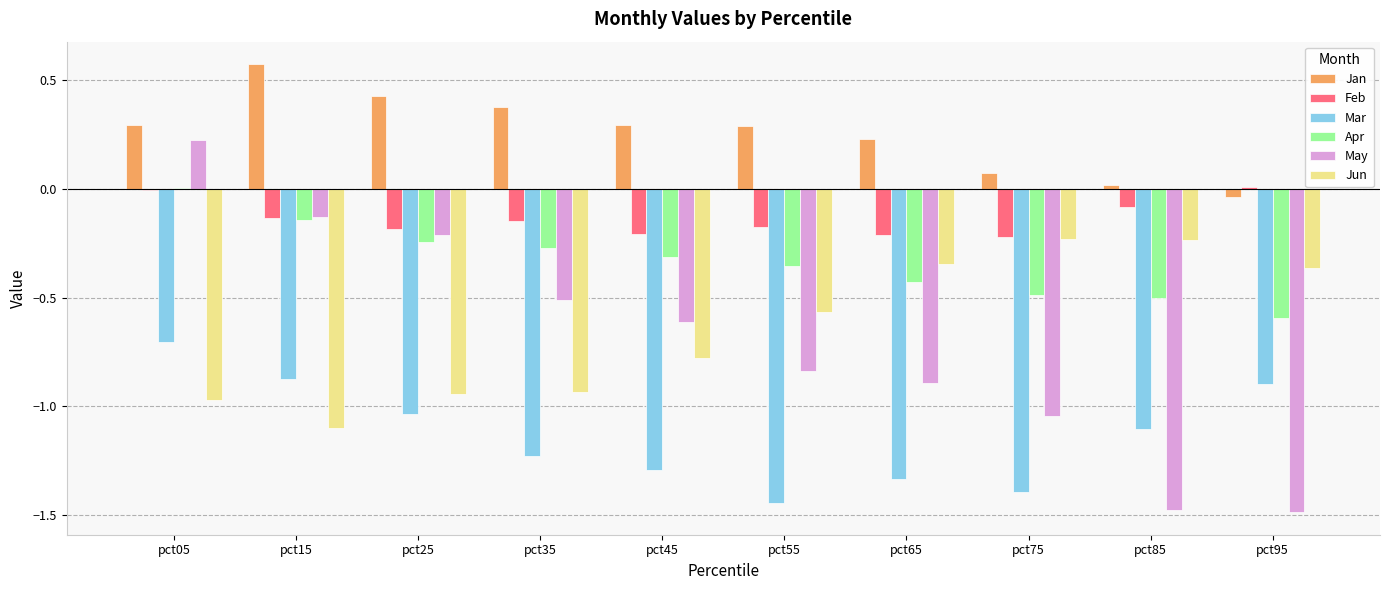

Where does the Mar series first go above -1?

pct05